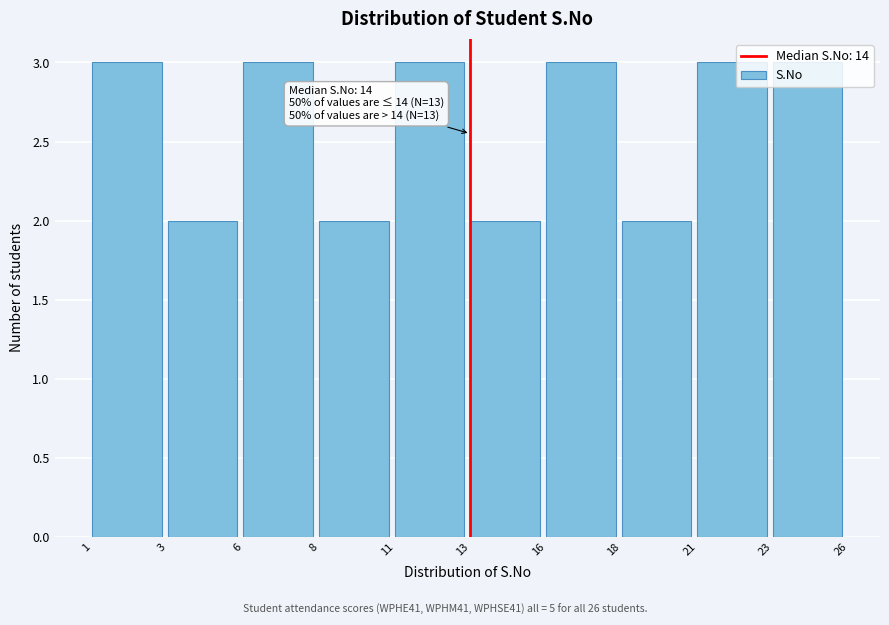

What is the change in value from 3 to 6?

+1